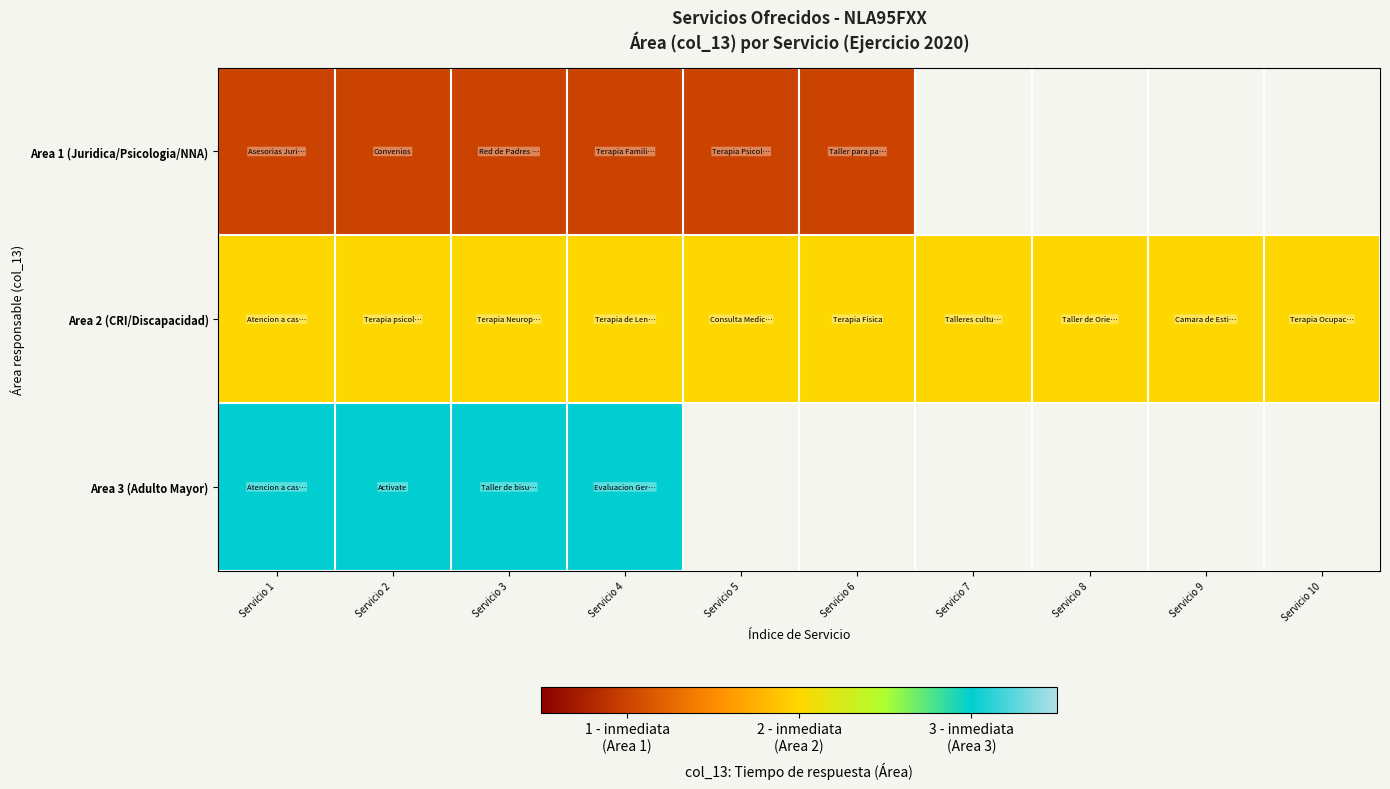

List the labels in order of Area 2 (CRI/Discapacidad) value, smallest first.

Servicio 1, Servicio 2, Servicio 3, Servicio 4, Servicio 5, Servicio 6, Servicio 7, Servicio 8, Servicio 9, Servicio 10